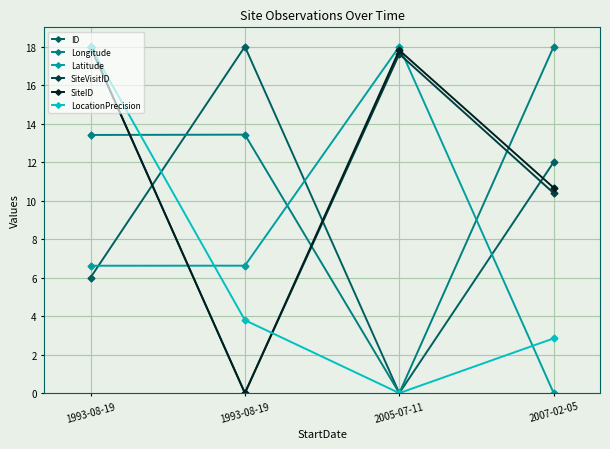

Reading left to right, extract all data points from this chart.

ID: 1993-08-19=6.0	1993-08-19=18.0	2005-07-11=0.0	2007-02-05=12.0
Longitude: 1993-08-19=13.4	1993-08-19=13.4	2005-07-11=0.0	2007-02-05=18.0
Latitude: 1993-08-19=6.6	1993-08-19=6.6	2005-07-11=18.0	2007-02-05=0.0
SiteVisitID: 1993-08-19=18.0	1993-08-19=0.0	2005-07-11=17.6	2007-02-05=10.4
SiteID: 1993-08-19=18.0	1993-08-19=0.0	2005-07-11=17.8	2007-02-05=10.7
LocationPrecision: 1993-08-19=18.0	1993-08-19=3.8	2005-07-11=0.0	2007-02-05=2.8